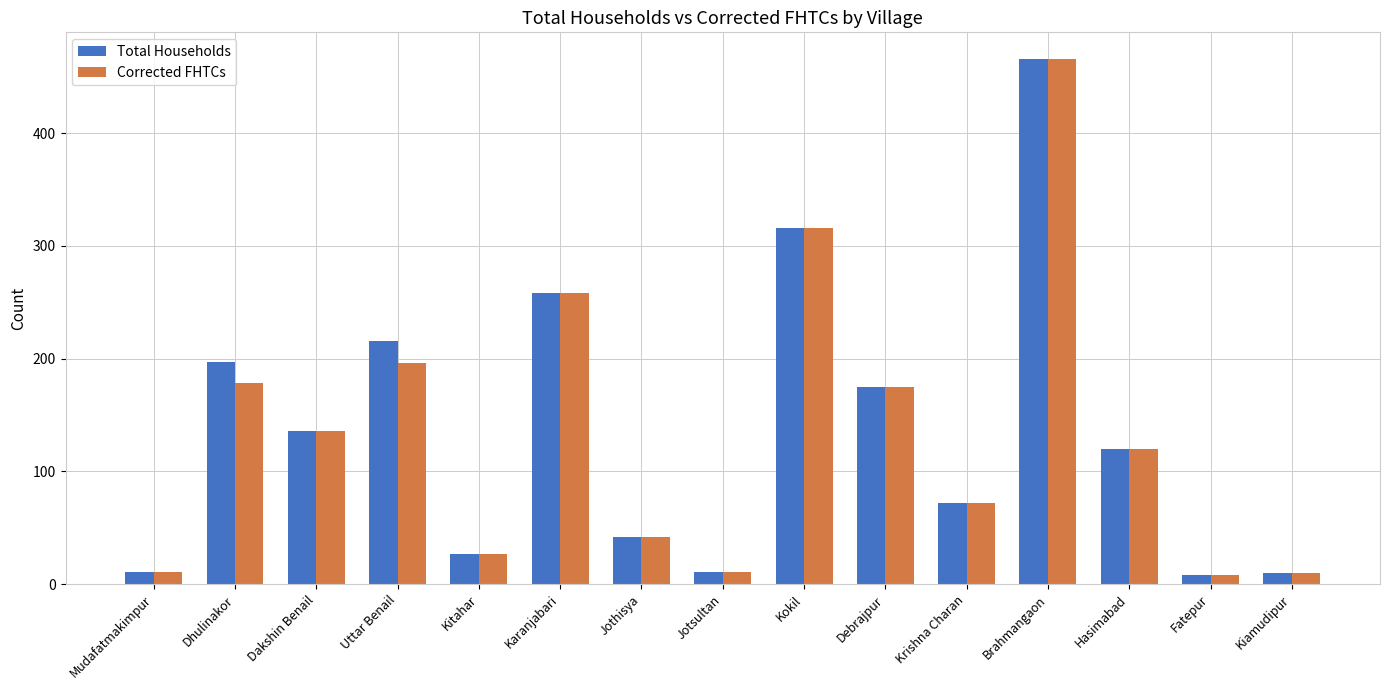

How many distinct data groups are displayed?

2